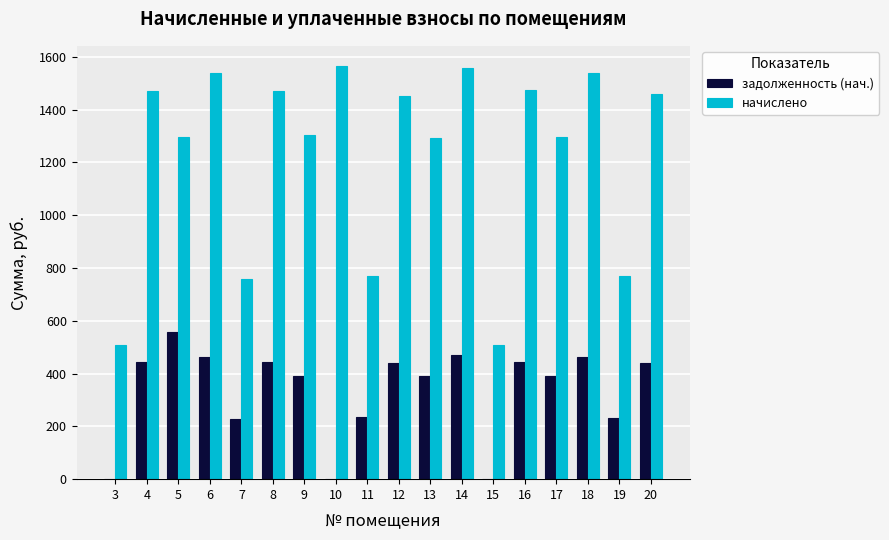

How many groups of bars are there?

18